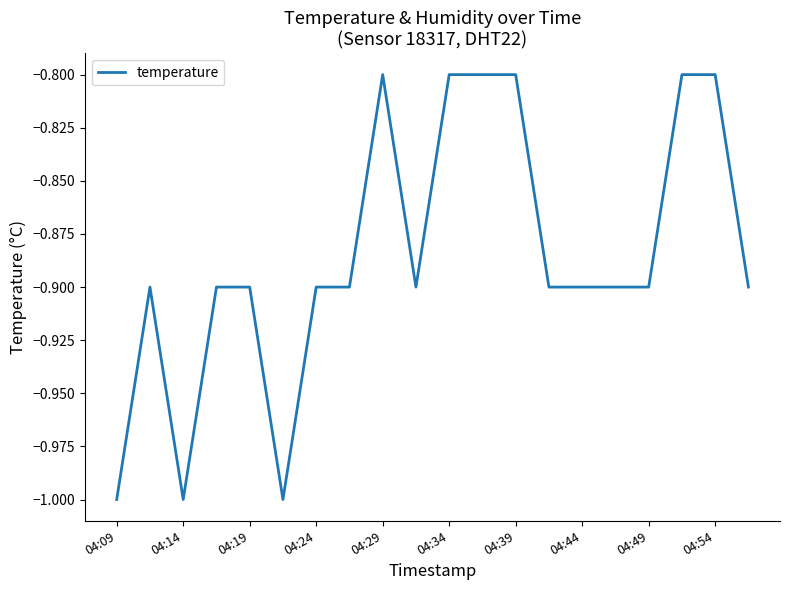

What is the maximum value shown in the chart?

-0.8